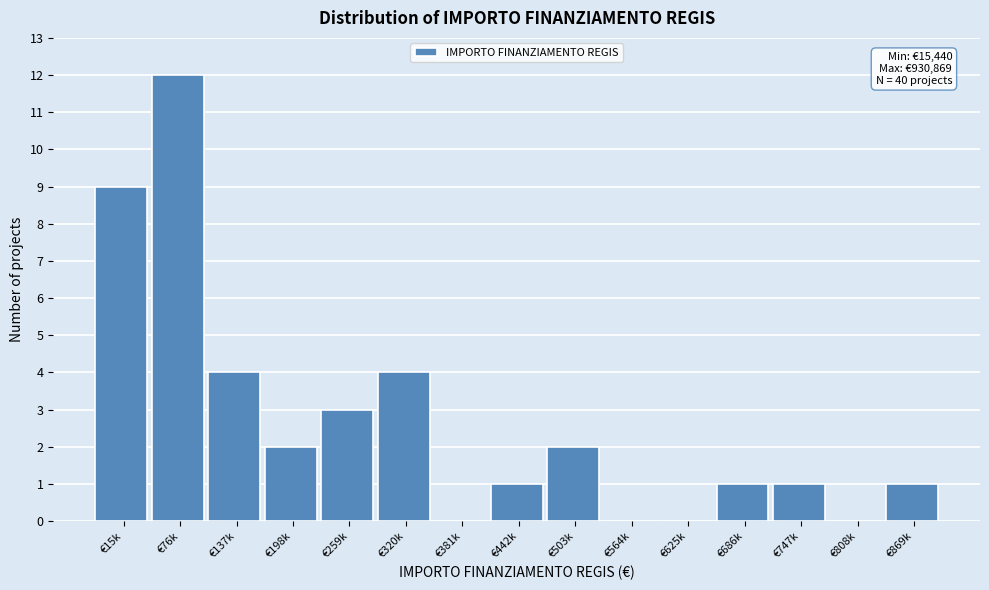

Reading left to right, extract all data points from this chart.

€15k=9	€76k=12	€137k=4	€198k=2	€259k=3	€320k=4	€381k=0	€442k=1	€503k=2	€564k=0	€625k=0	€686k=1	€747k=1	€808k=0	€869k=1